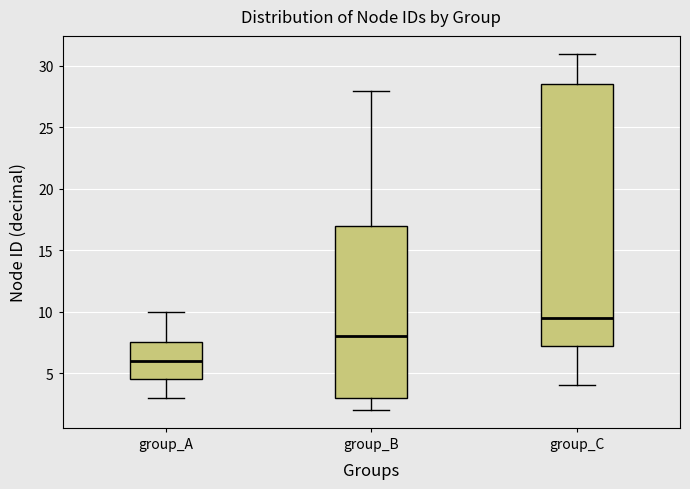

Where does the lower whisker of the box for group_C end on the y-axis? The values are not printed on the chart, so give them approximately, as read against the axis.

4.0